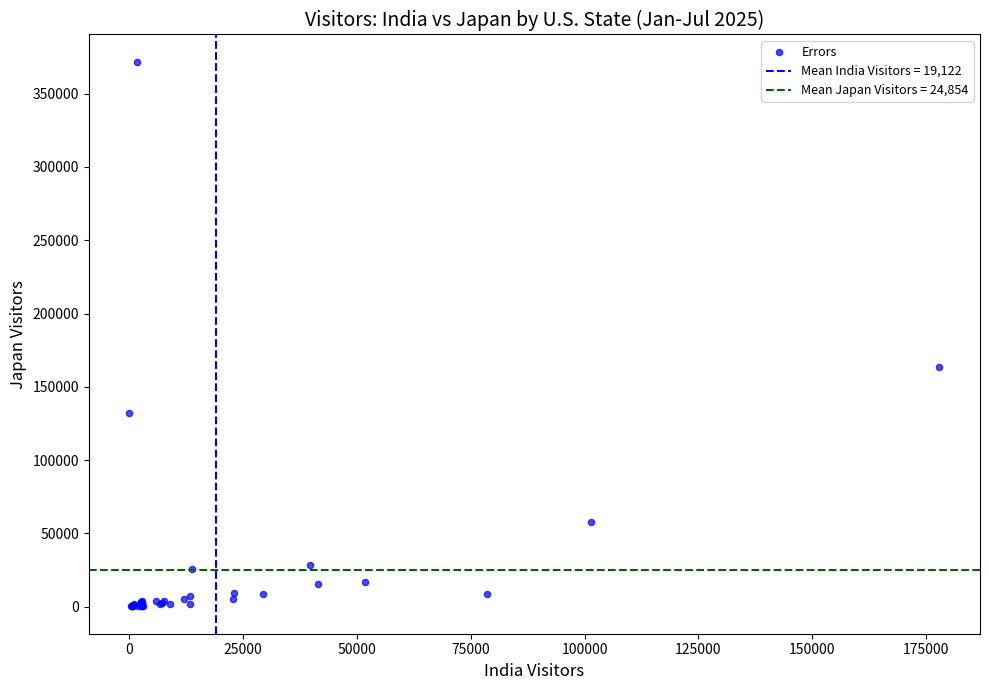

What Y value in the scatter plot is closest to 185979?

163642